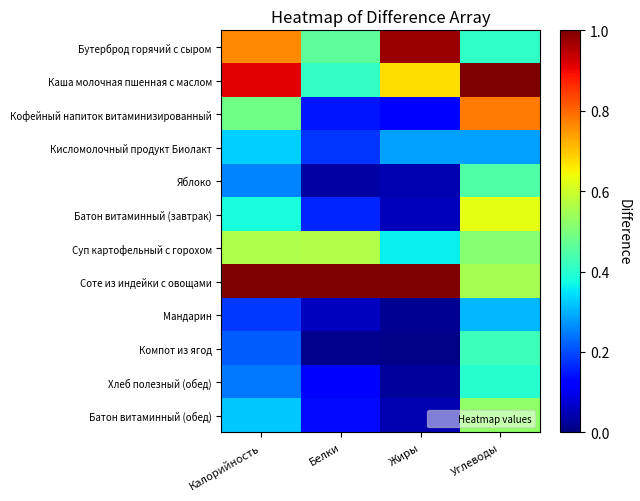

At which category is the sum across all series the highest?

Углеводы